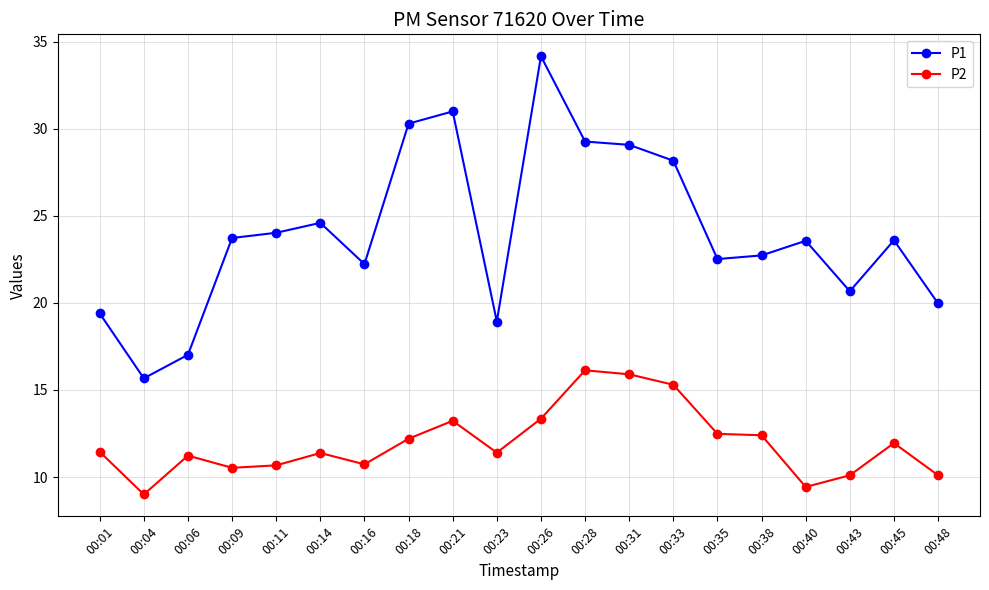

How many values in the P1 series are below 23?

9